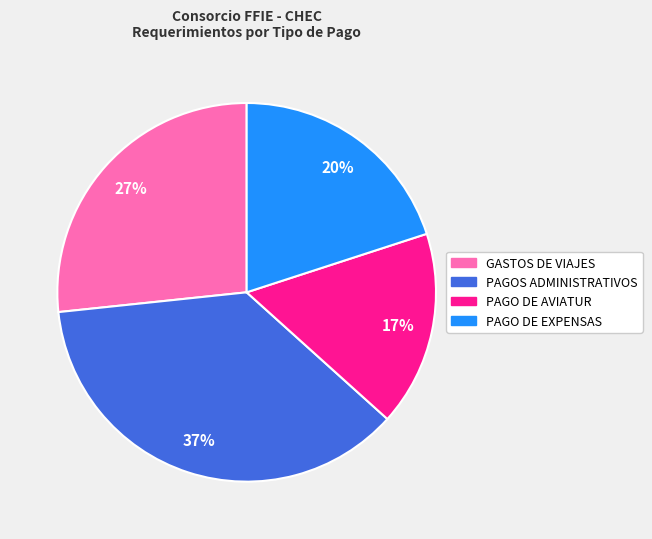

Is there a majority slice in this chart?

No